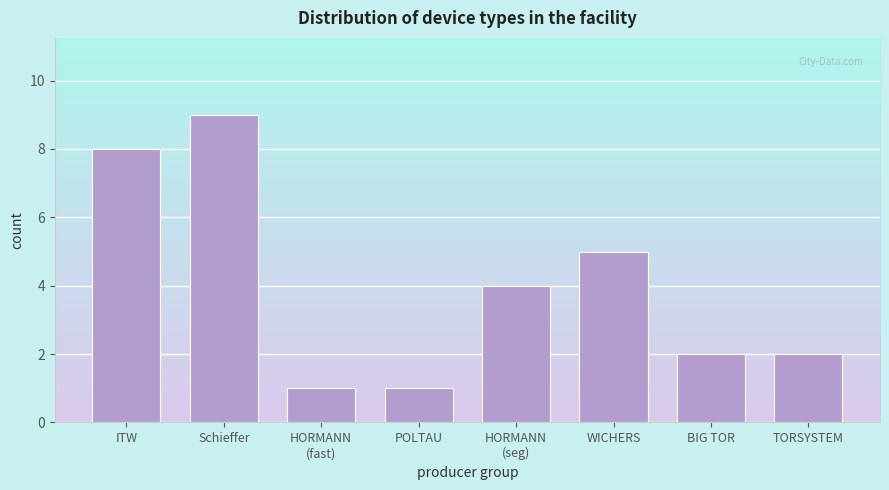

Reading left to right, transcribe all the data shown in this chart.

8	9	1	1	4	5	2	2